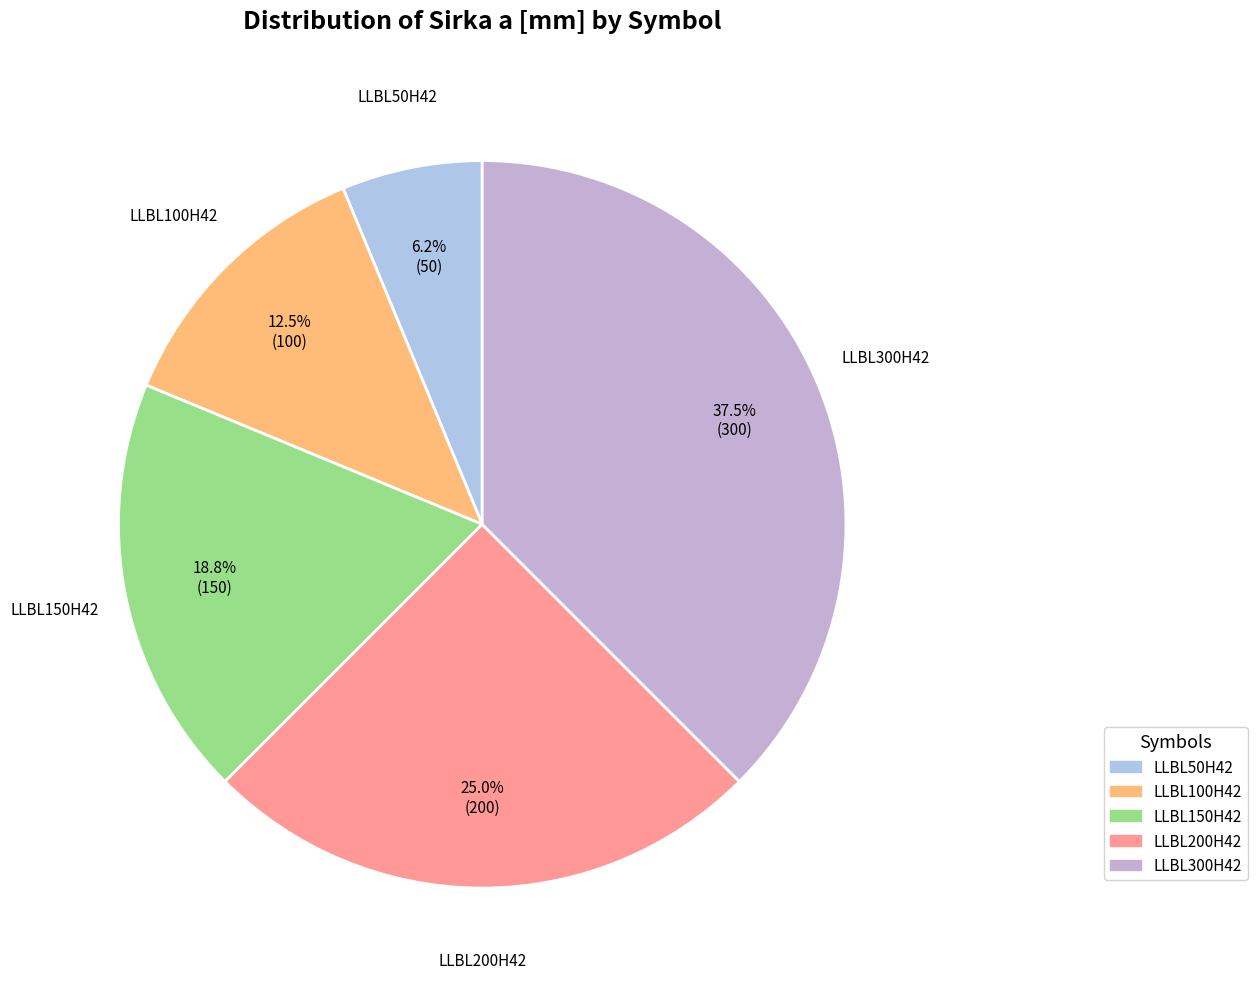

Which category has the smallest portion of the pie?

LLBL50H42